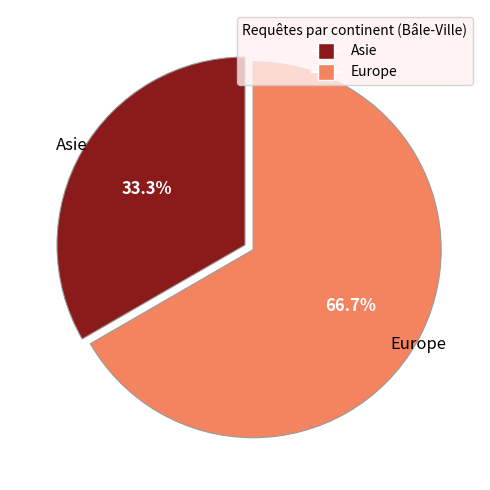

How many slices are in this pie chart?

2